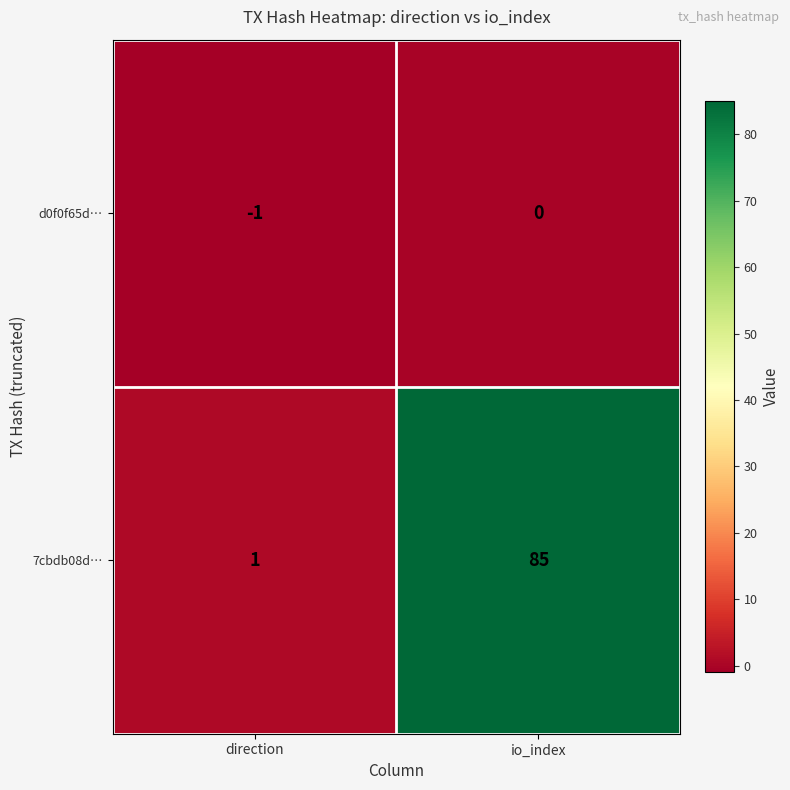

What is the sum of all 7cbdb08d… values?

86